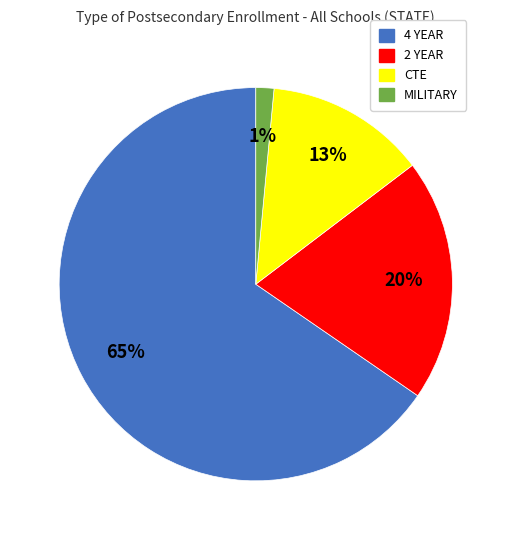

What is the largest slice in the pie chart?

4 YEAR